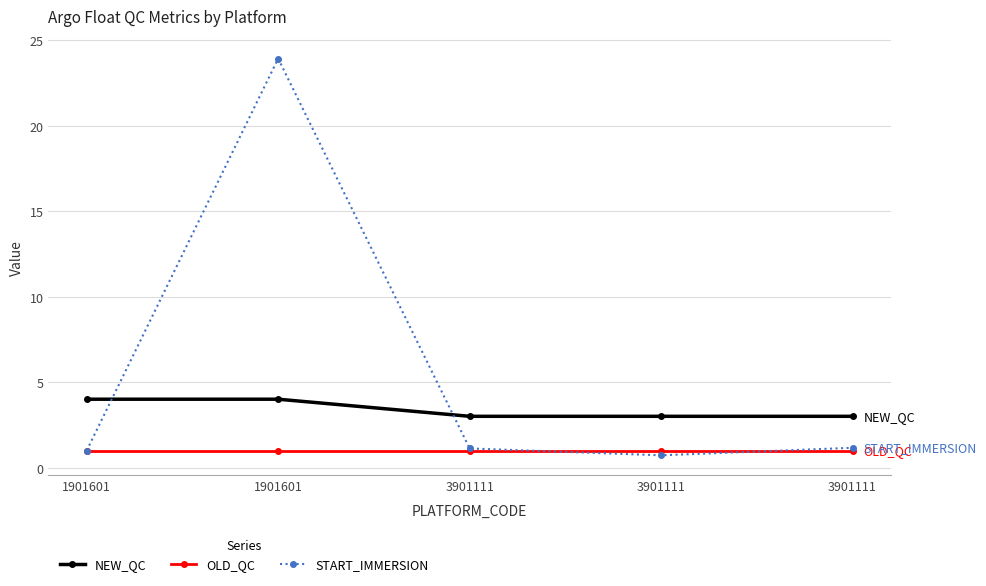

Does the chart have visible grid lines?

Yes